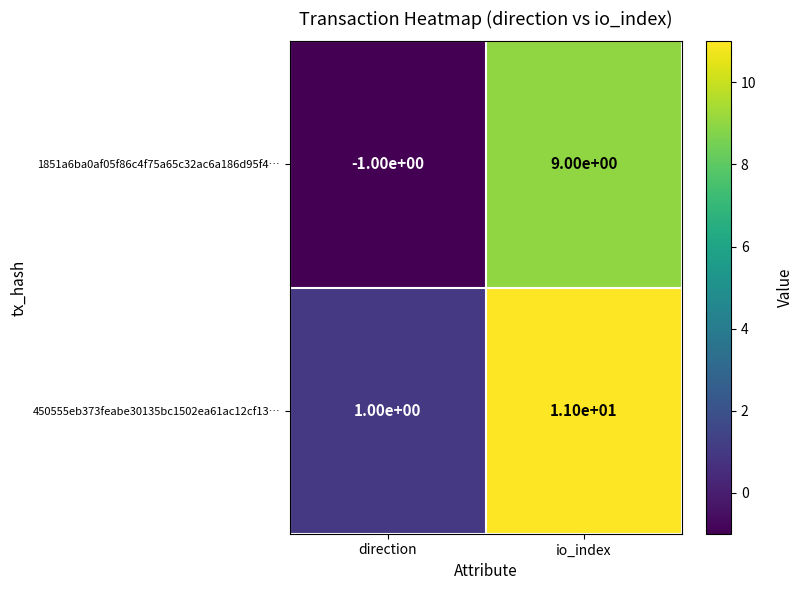

Reading left to right, transcribe all the data shown in this chart.

1851a6ba0af05f86c4f75a65c32ac6a186d95f4…: -1	9
450555eb373feabe30135bc1502ea61ac12cf13…: 1	11